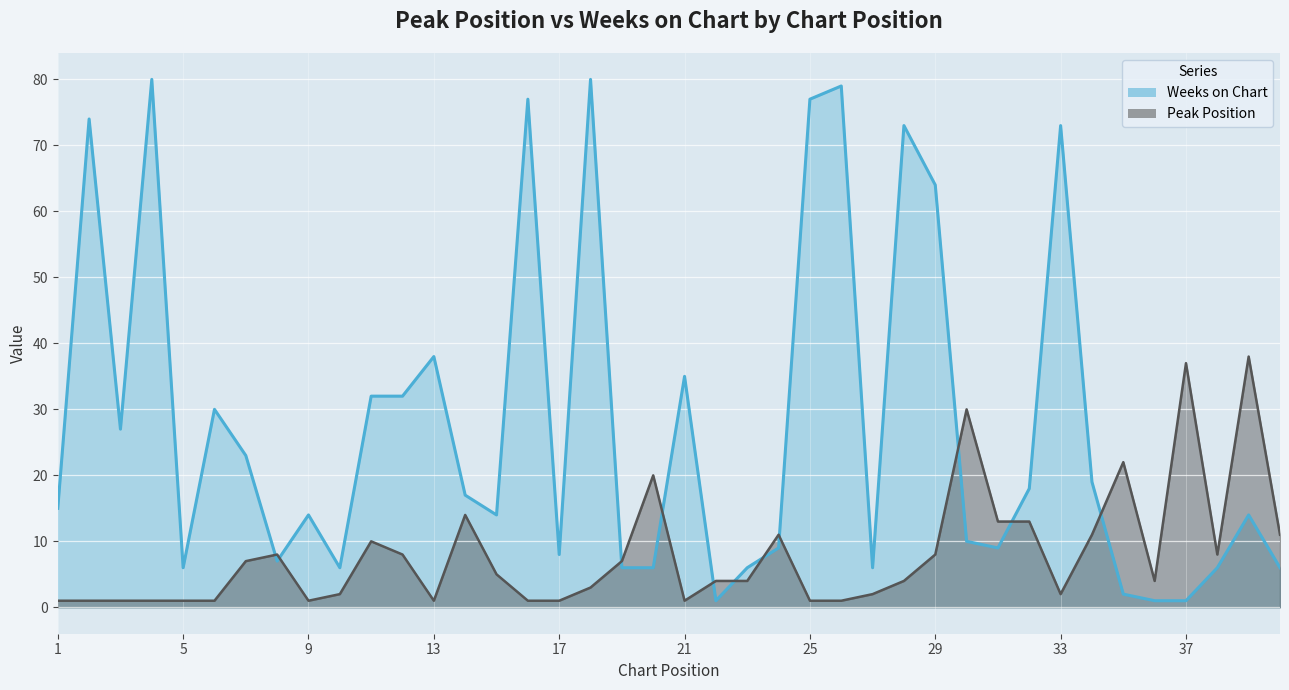

Reading left to right, list all the values displayed in this chart.

Peak Position: 1=1	2=1	3=1	4=1	5=1	6=1	7=7	8=8	9=1	10=2	11=10	12=8	13=1	14=14	15=5	16=1	17=1	18=3	19=7	20=20	21=1	22=4	23=4	24=11	25=1	26=1	27=2	28=4	29=8	30=30	31=13	32=13	33=2	34=11	35=22	36=4	37=37	38=8	39=38	40=11
Weeks on Chart: 1=15	2=74	3=27	4=80	5=6	6=30	7=23	8=7	9=14	10=6	11=32	12=32	13=38	14=17	15=14	16=77	17=8	18=80	19=6	20=6	21=35	22=1	23=6	24=9	25=77	26=79	27=6	28=73	29=64	30=10	31=9	32=18	33=73	34=19	35=2	36=1	37=1	38=6	39=14	40=6